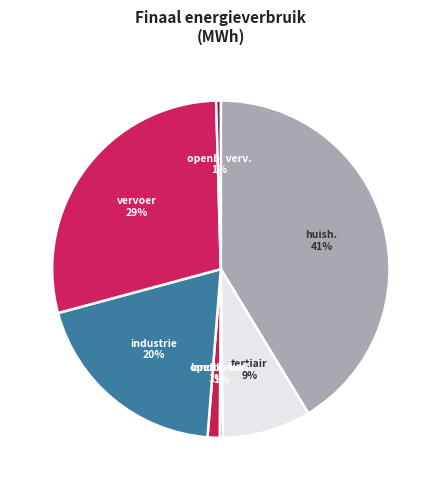

Which slice is the largest?

huishoudens